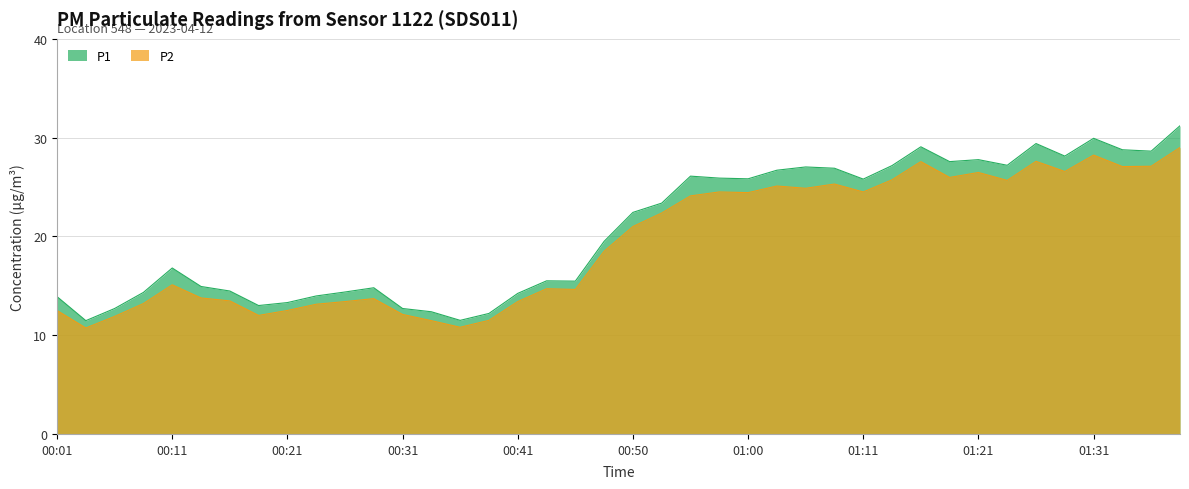

At which label does P1 reach its minimum?

00:04